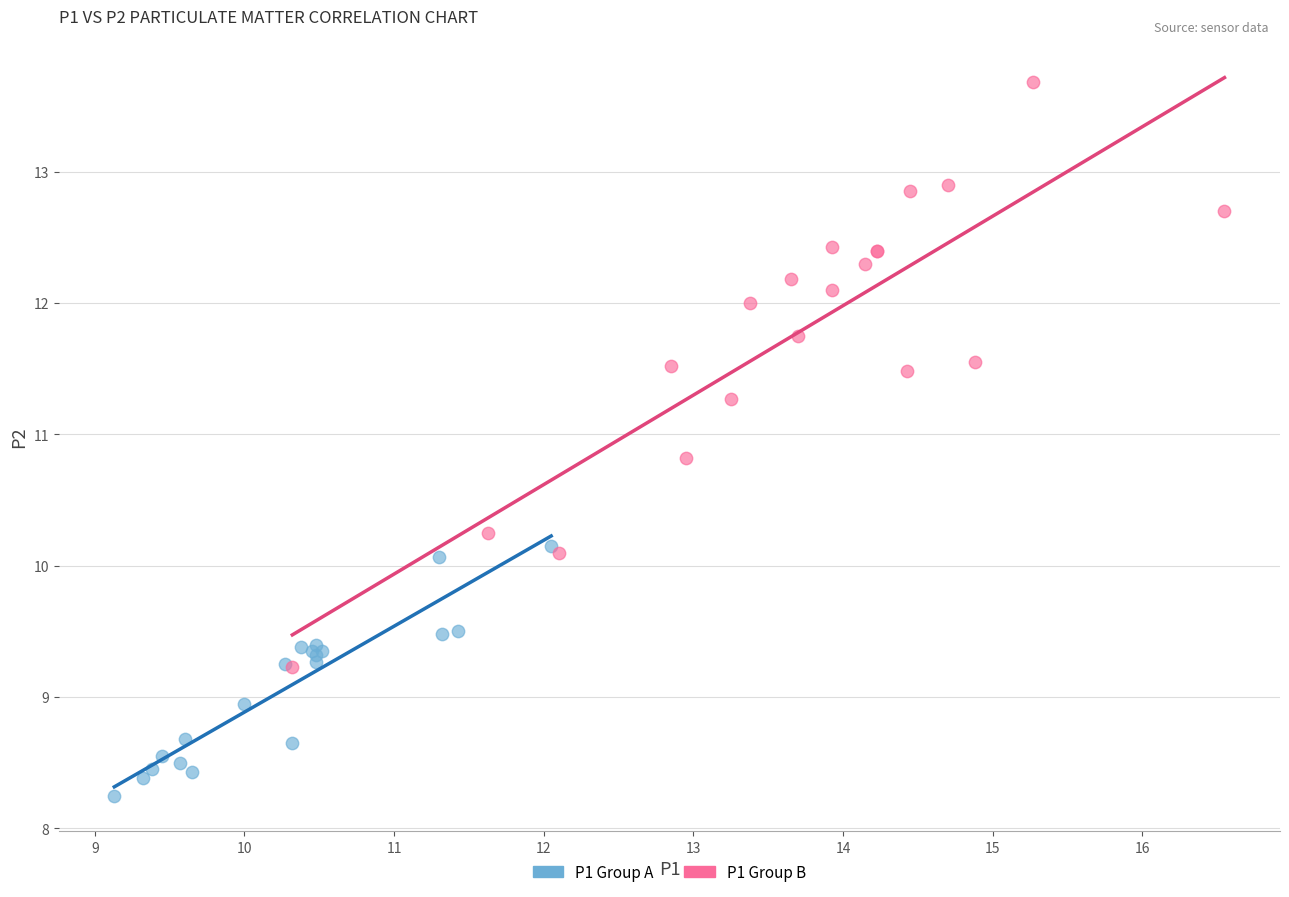

Which series reaches the maximum Y coordinate?

P1 Group B